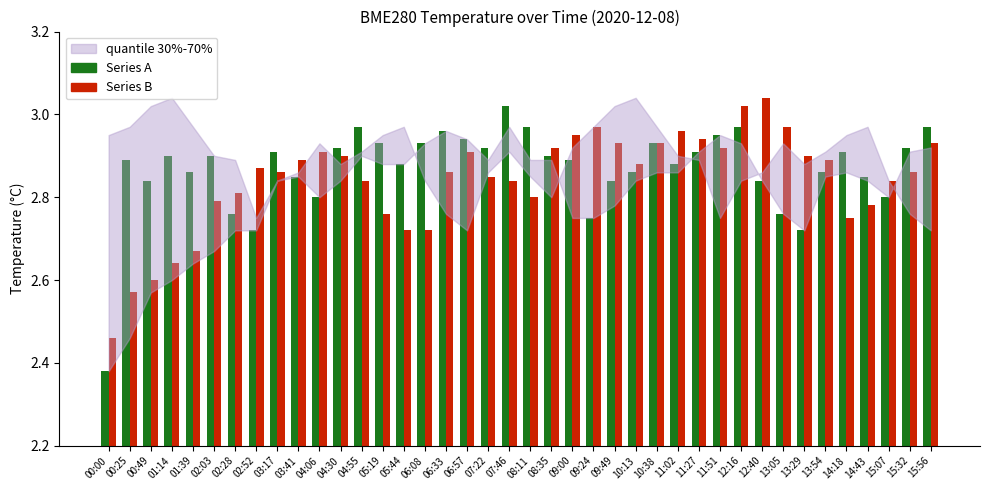

Which label corresponds to the largest value in the chart?

12:40